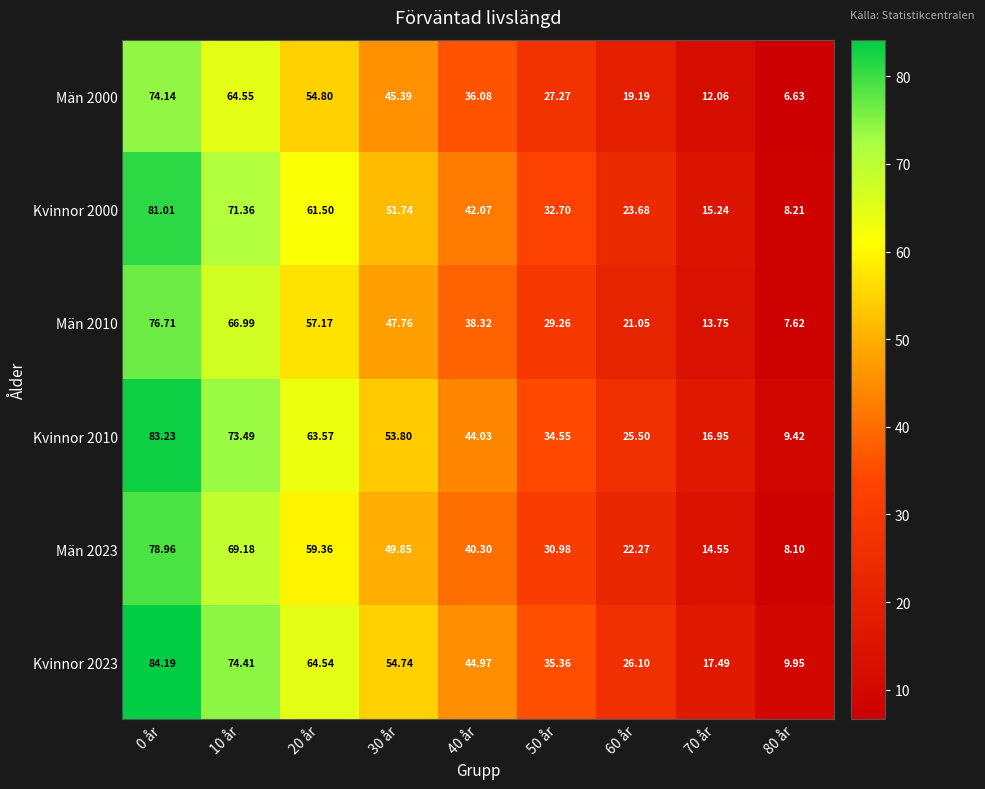

Is the value of Kvinnor 2023 at 20 år greater than the value of Kvinnor 2010 at 0 år?

No